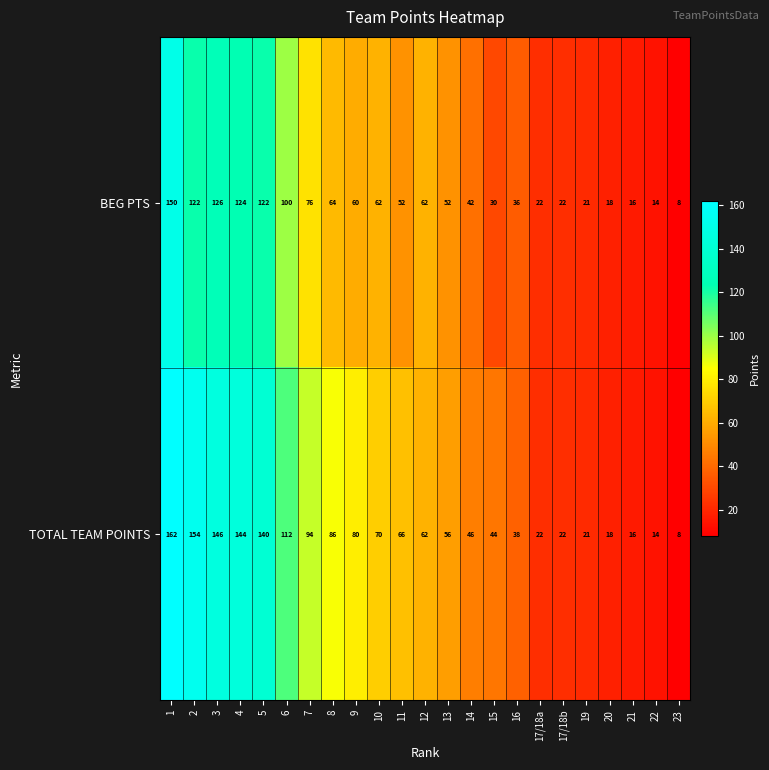

The TOTAL TEAM POINTS series shows 86 at 8. True or false?

True